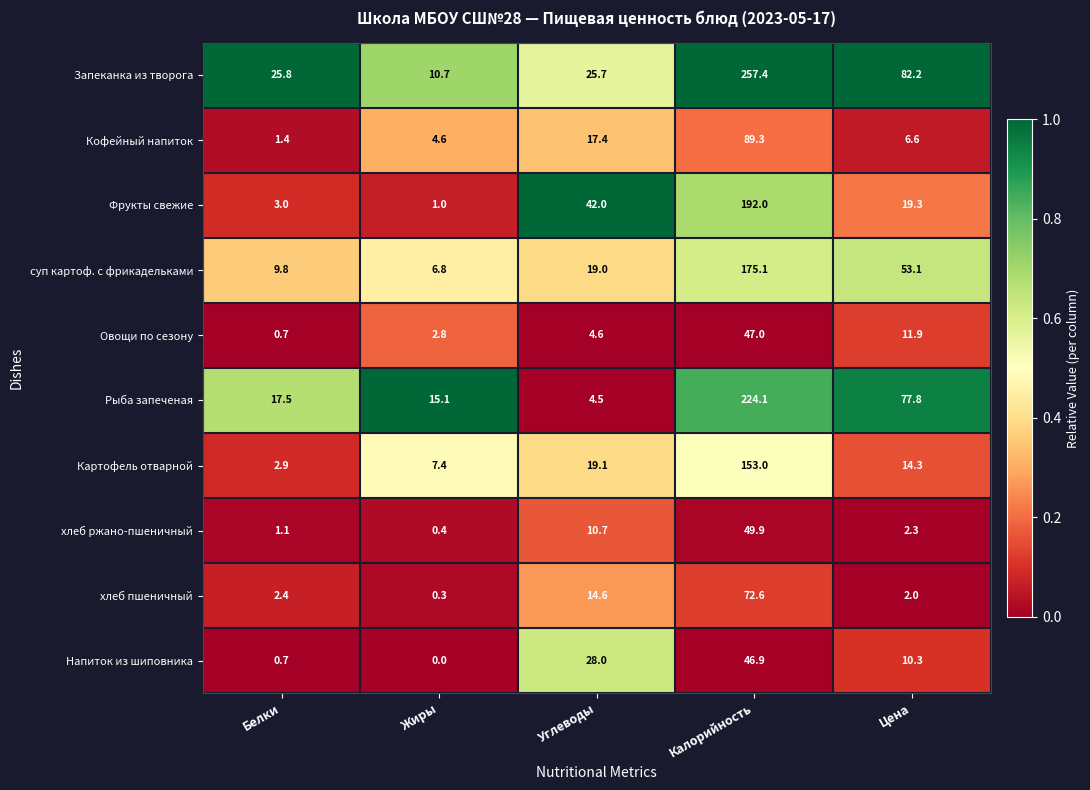

At which category does the chart reach its peak across all series?

Калорийность